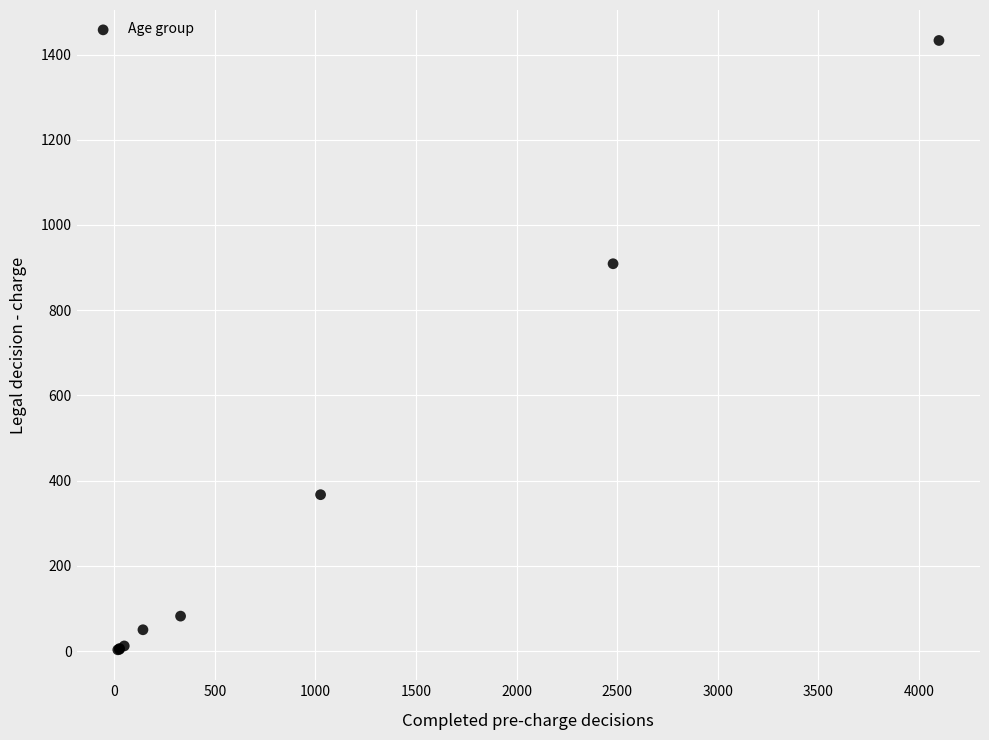

What Y value in the scatter plot is closest to 718?

909